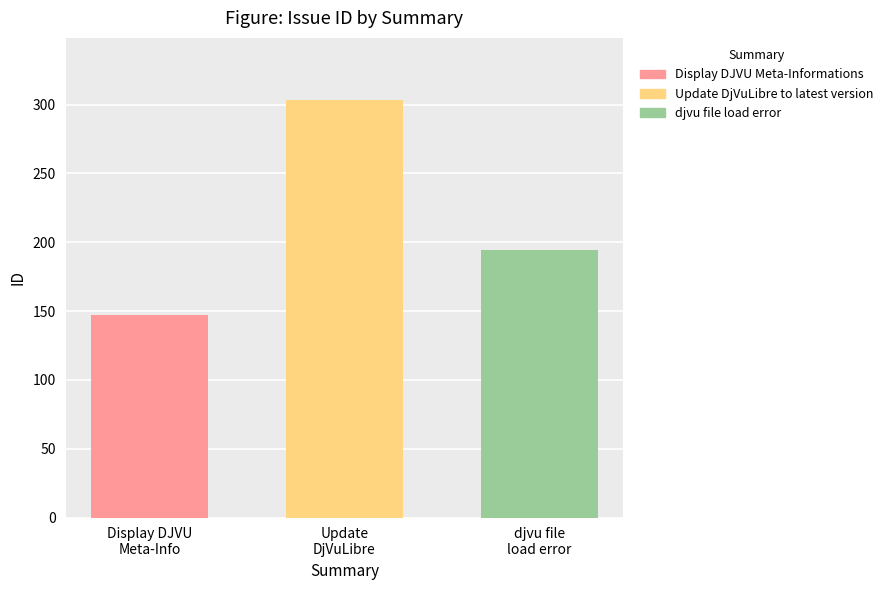

List the series in order of their overall mean, lowest first.

Display DJVU Meta-Informations, djvu file load error, Update DjVuLibre to latest version